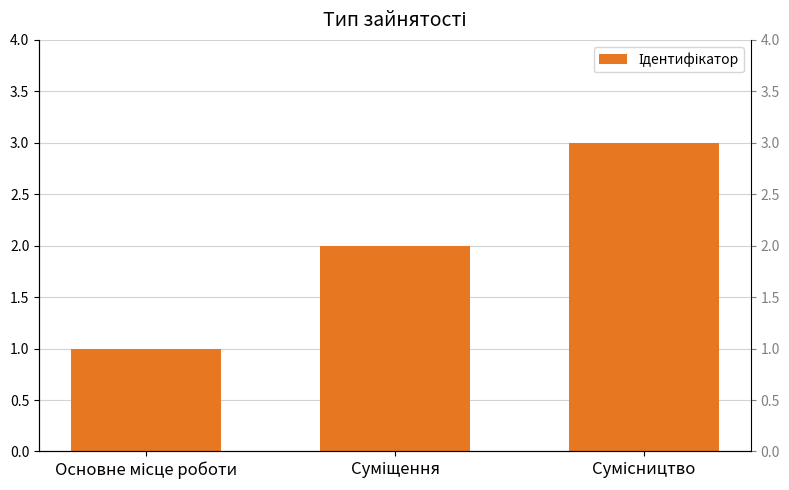

Rank the categories by value from lowest to highest.

Основне місце роботи, Суміщення, Сумісництво